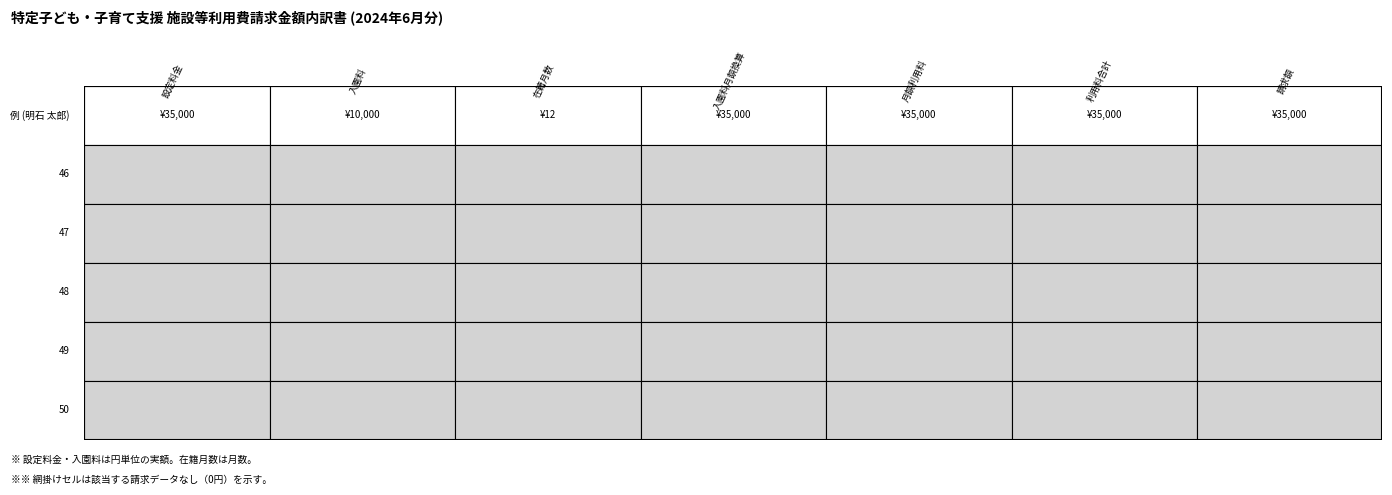

Reading right to left, list all the values displayed in this chart.

例: 35000	35000	35000	35000	12	10000	35000
46: 0	0	0	0	0	0	0
47: 0	0	0	0	0	0	0
48: 0	0	0	0	0	0	0
49: 0	0	0	0	0	0	0
50: 0	0	0	0	0	0	0